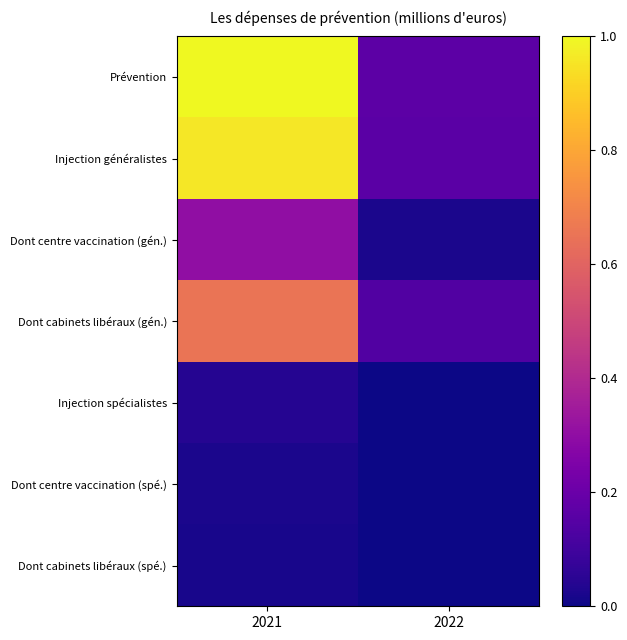

What is the maximum value shown in the chart?

1.0